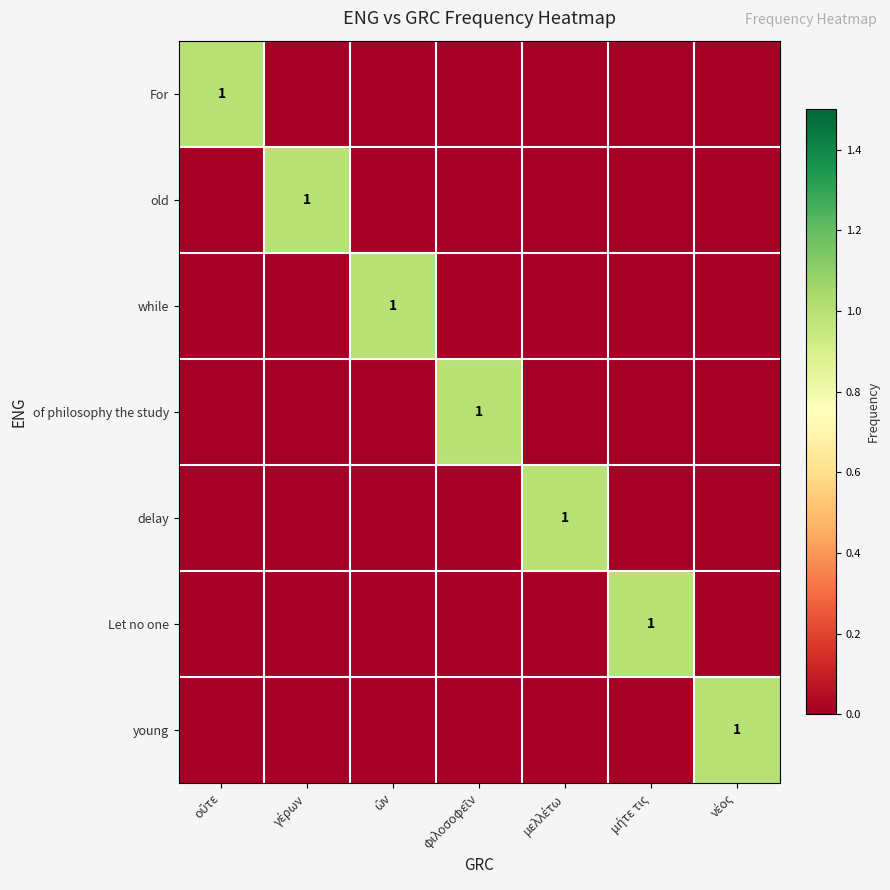

Which series changed the most between ὢν and μελλέτω?

while